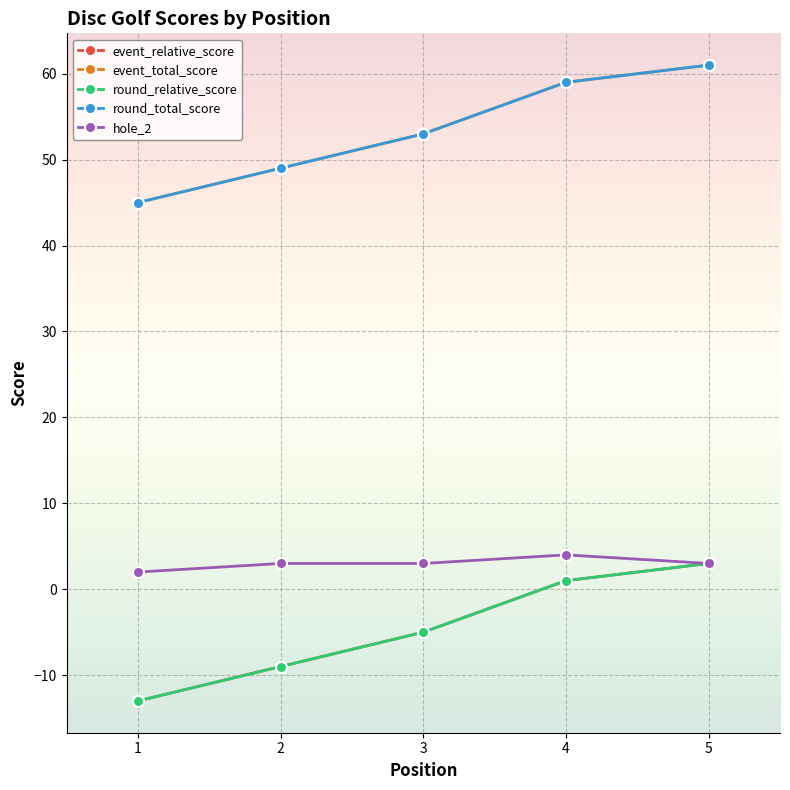

What is the difference between the maximum and minimum values in the event_total_score series?

16